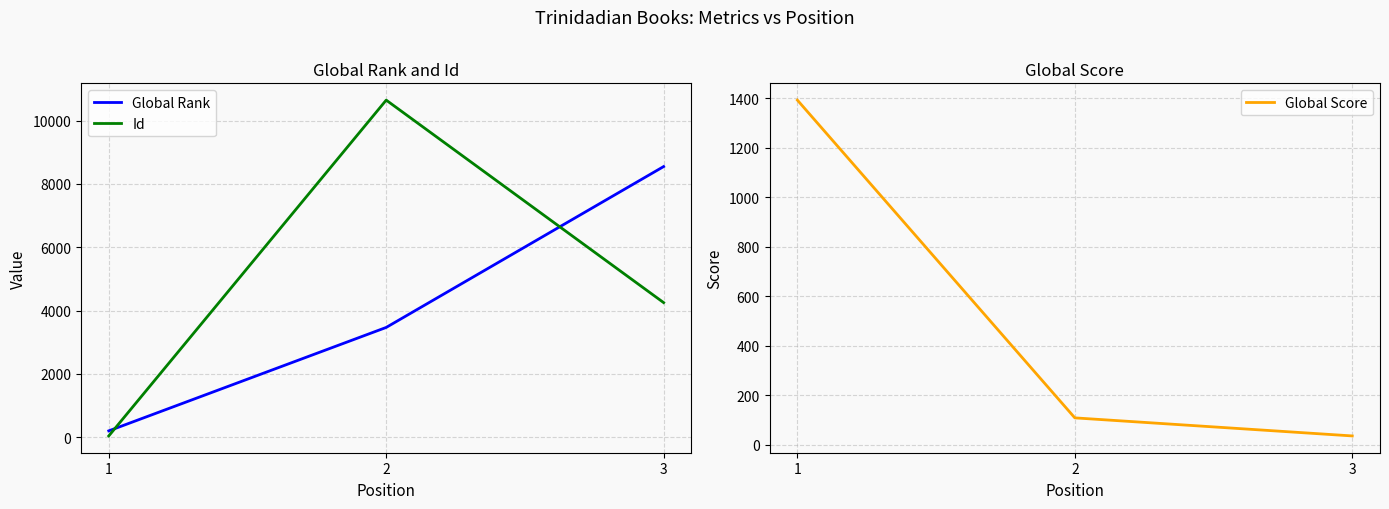

What is the value of the Global Score point at the 2nd from the left?

108